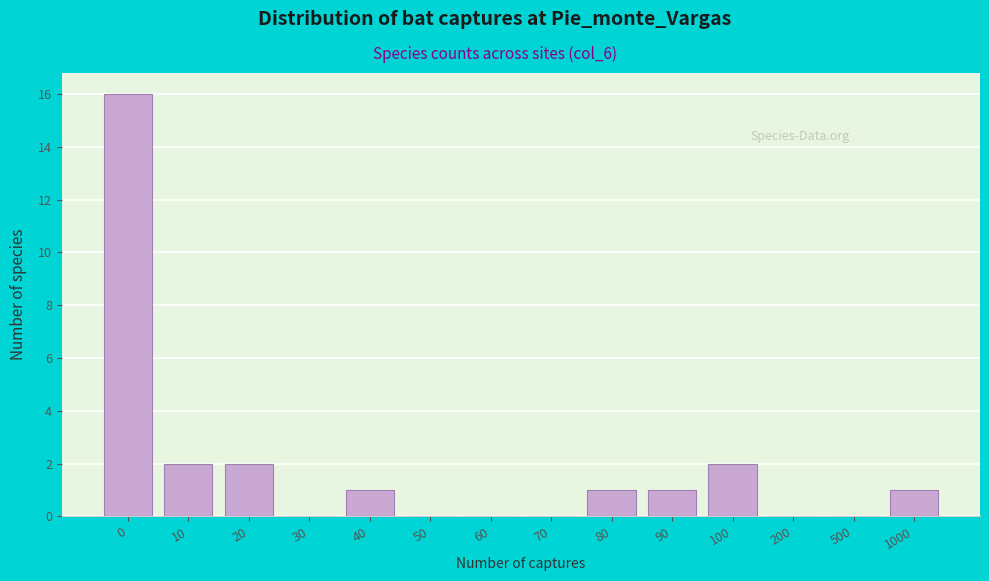

Reading right to left, list all the values displayed in this chart.

1000=1	500=0	200=0	100=2	90=1	80=1	70=0	60=0	50=0	40=1	30=0	20=2	10=2	0=16